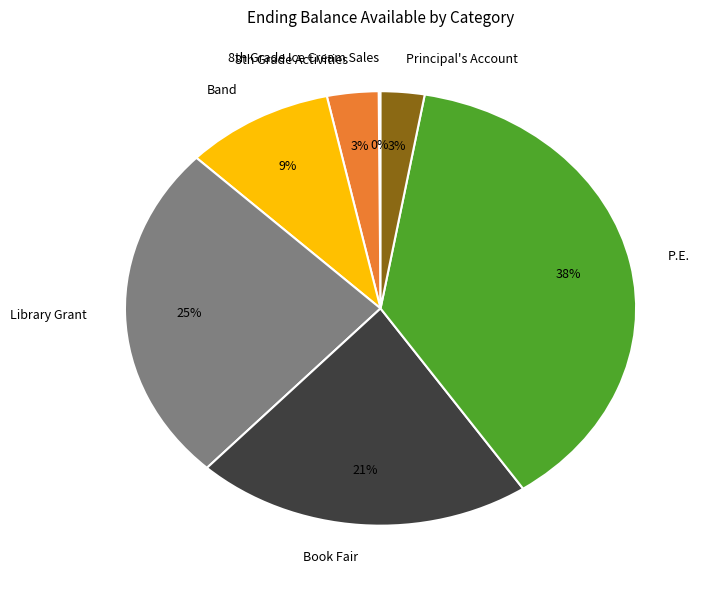

Do P.E. and Book Fair together represent more than half of the pie?

Yes